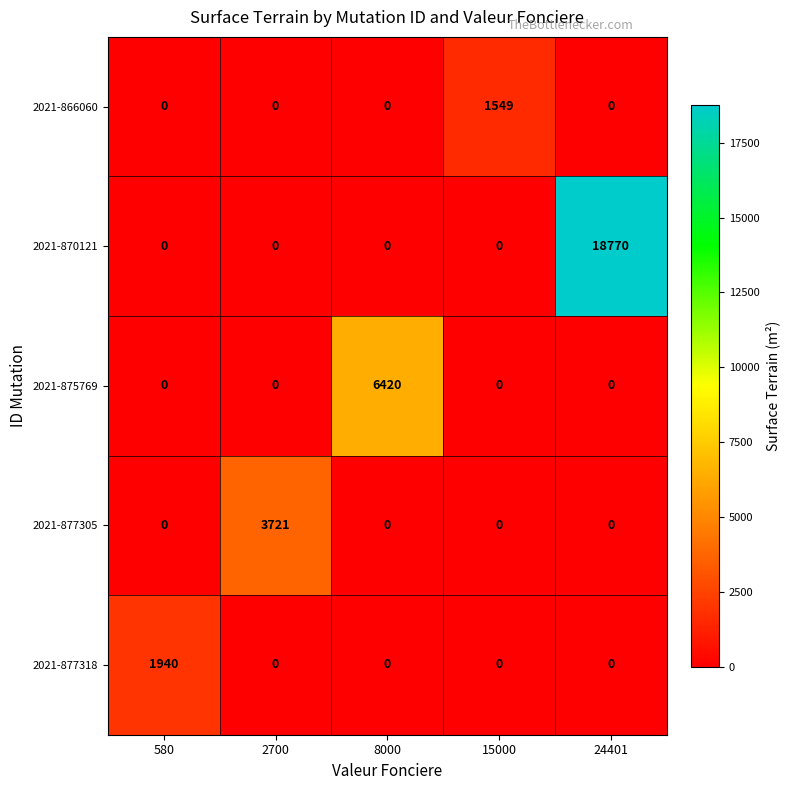

What is the difference between the maximum and minimum values in the 2021-870121 series?

18770